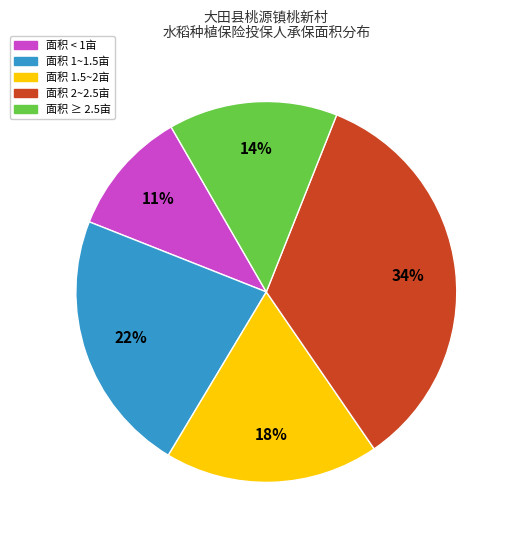

Is there any slice that represents more than half of the pie?

No